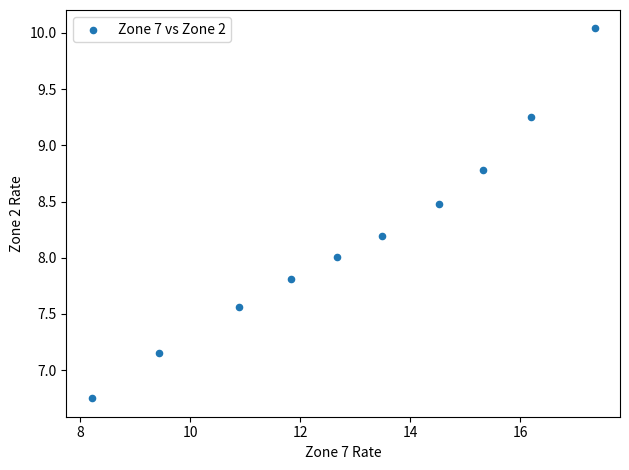

What is the average Y value?

8.2